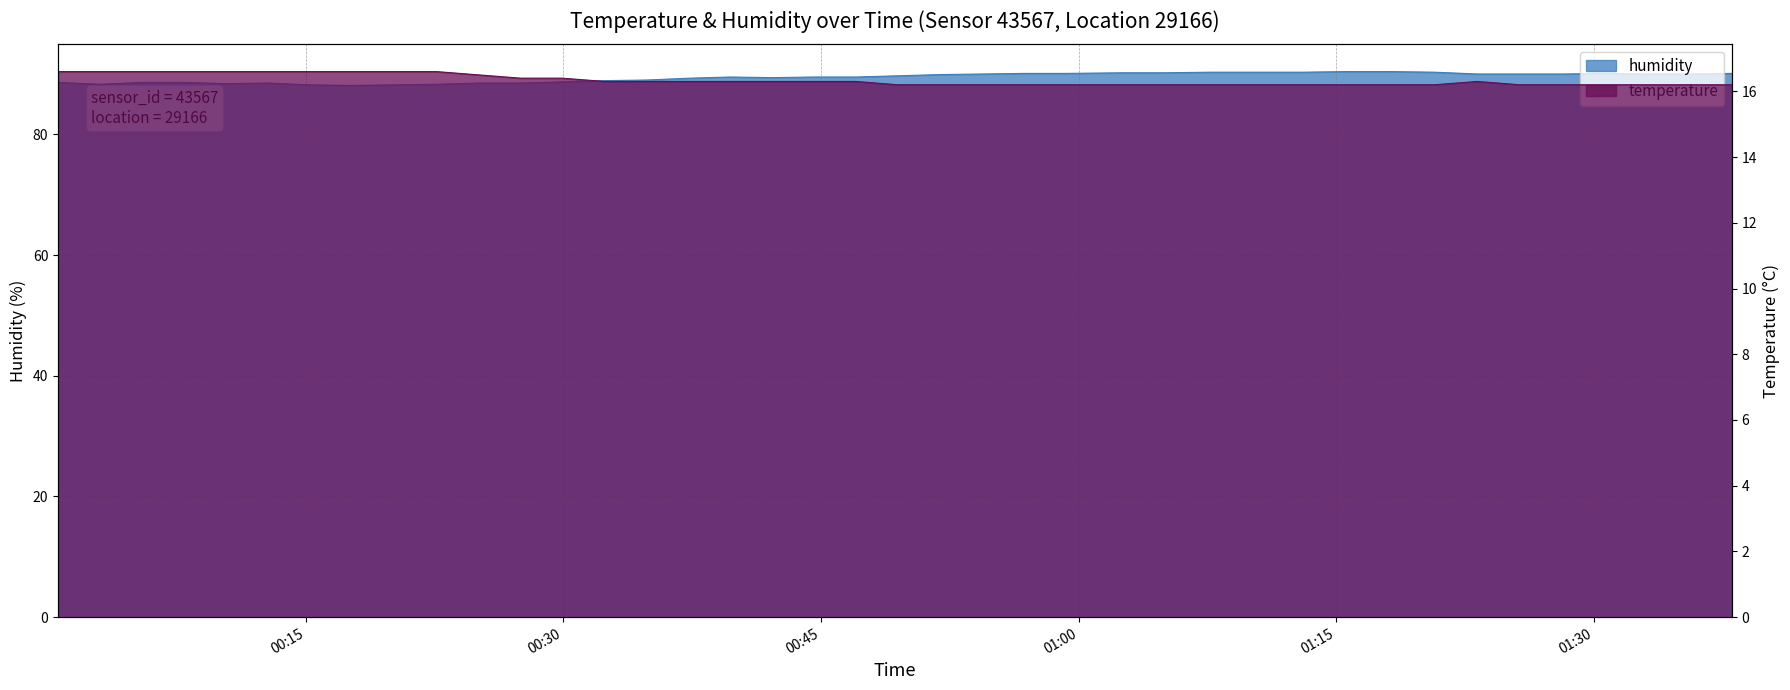

Between 2023-08-31T00:37:16 and 2023-08-31T01:13:07, which series saw the biggest shift?

humidity